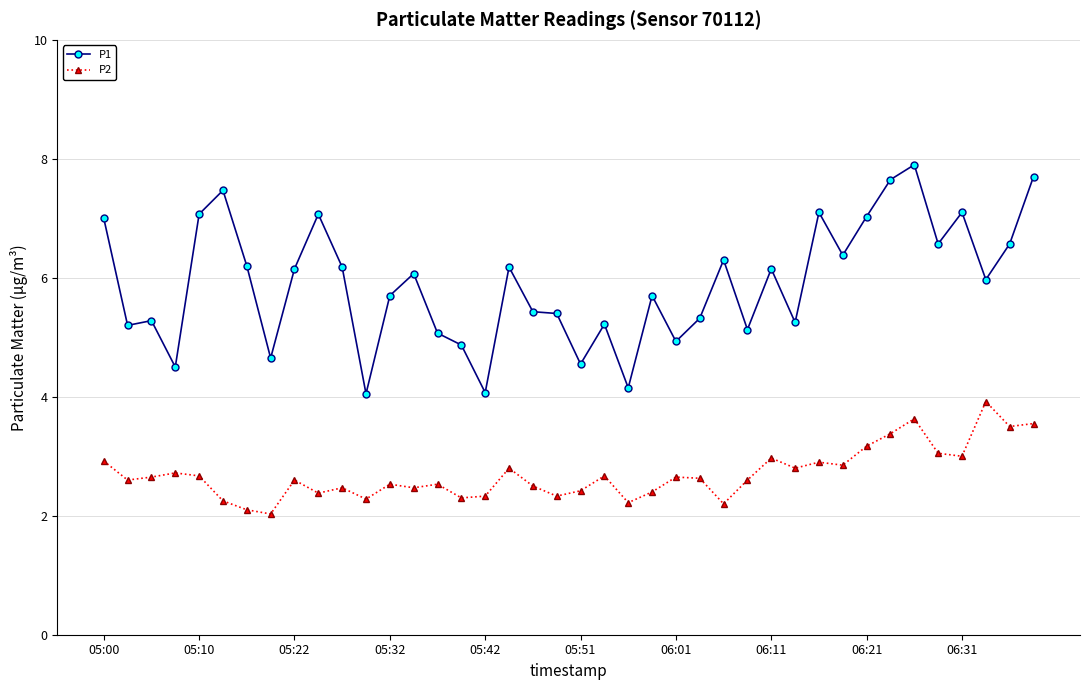

True or false: P1 and P2 cross at least once.

False